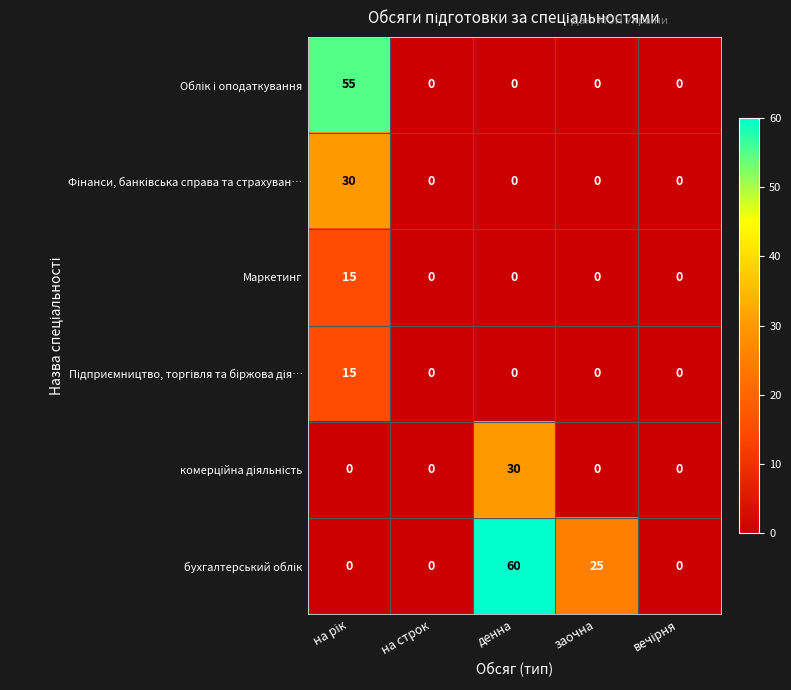

At how many categories does at least one series exceed 23?

3